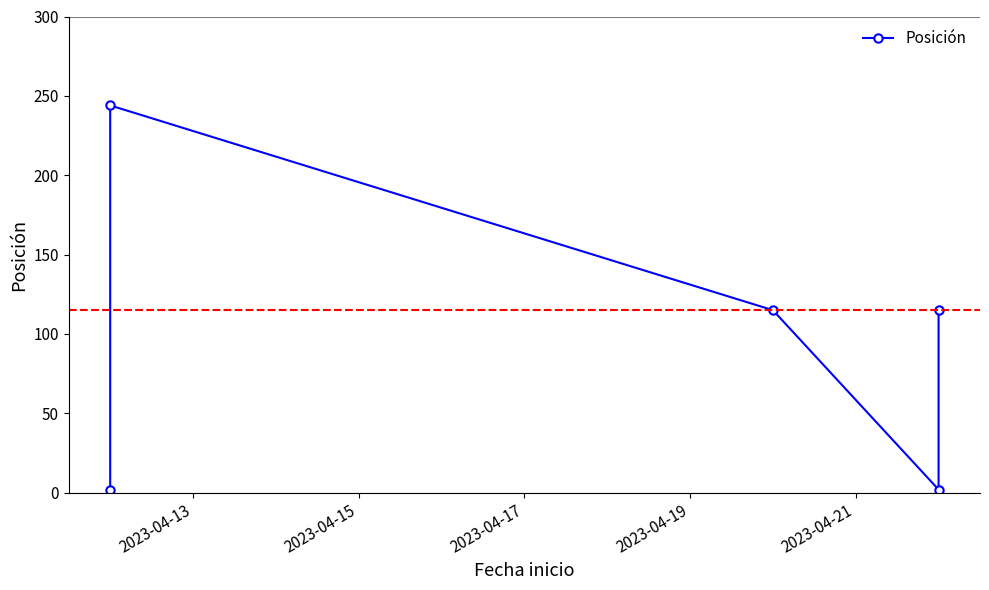

Reading right to left, what are all the values shown in this chart?

115	2	115	244	2